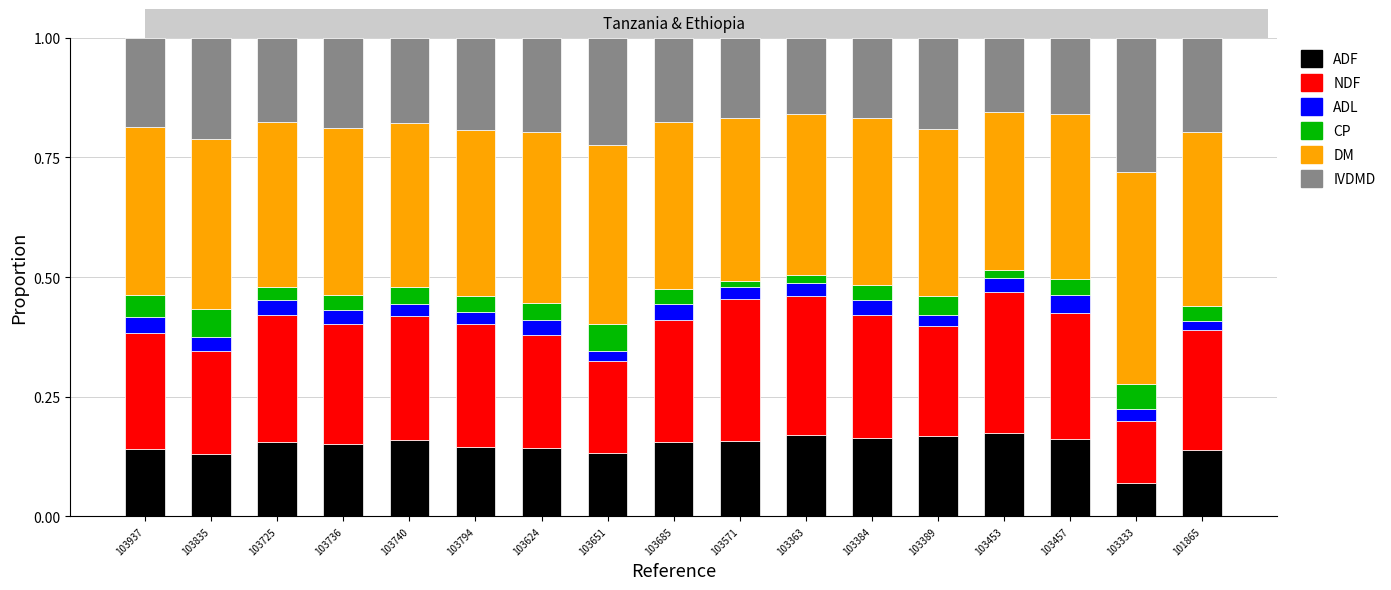

What is the total value across all series at 103384?

1.0